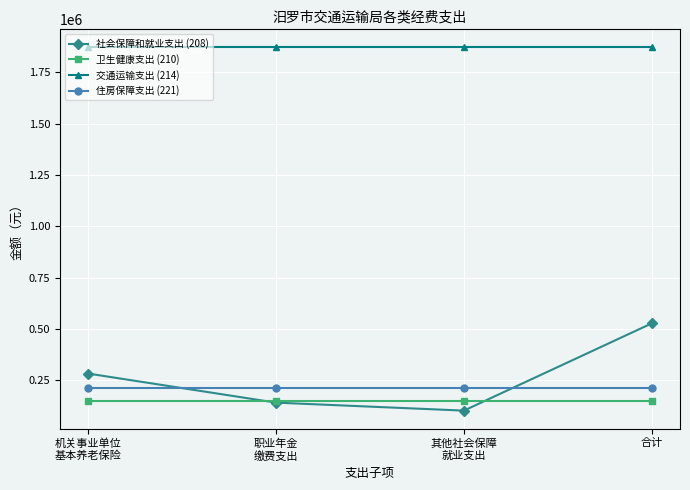

Reading left to right, transcribe all the data shown in this chart.

社会保障和就业支出 (208): 283397.8	141698.9	102827.5	527924.2
卫生健康支出 (210): 150555.1	150555.1	150555.1	150555.1
交通运输支出 (214): 1871565.0	1871565.0	1871565.0	1871565.0
住房保障支出 (221): 212548.3	212548.3	212548.3	212548.3